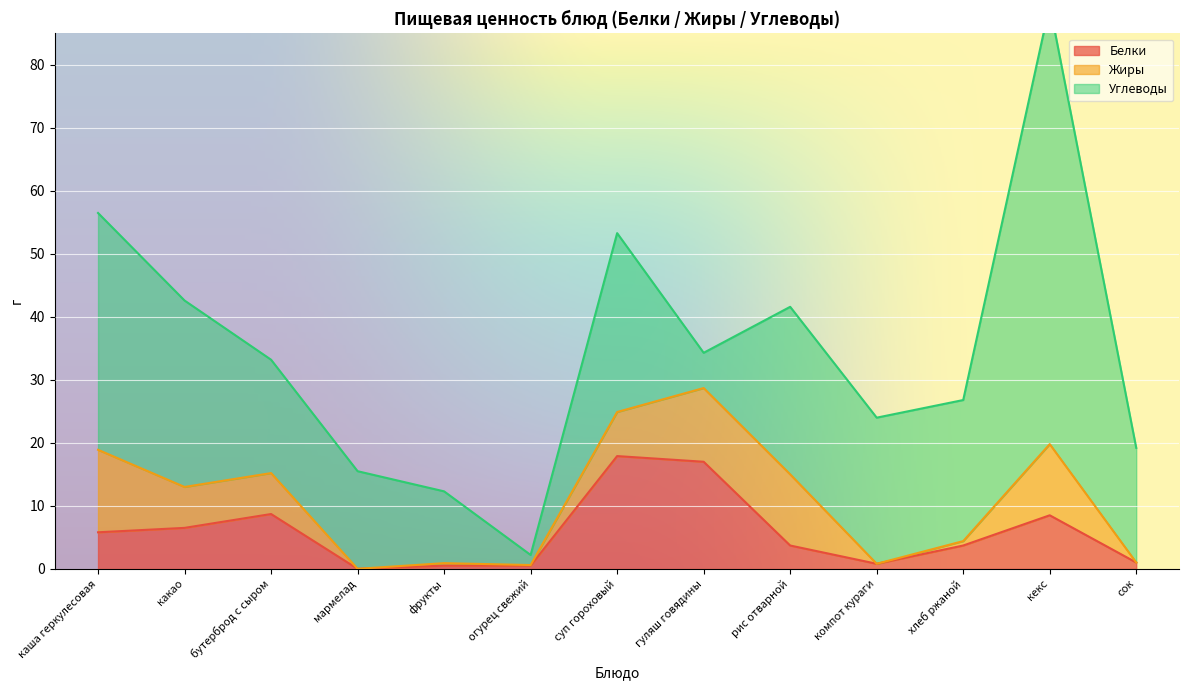

True or false: Белки has a value of 8.0 at мармелад.

False